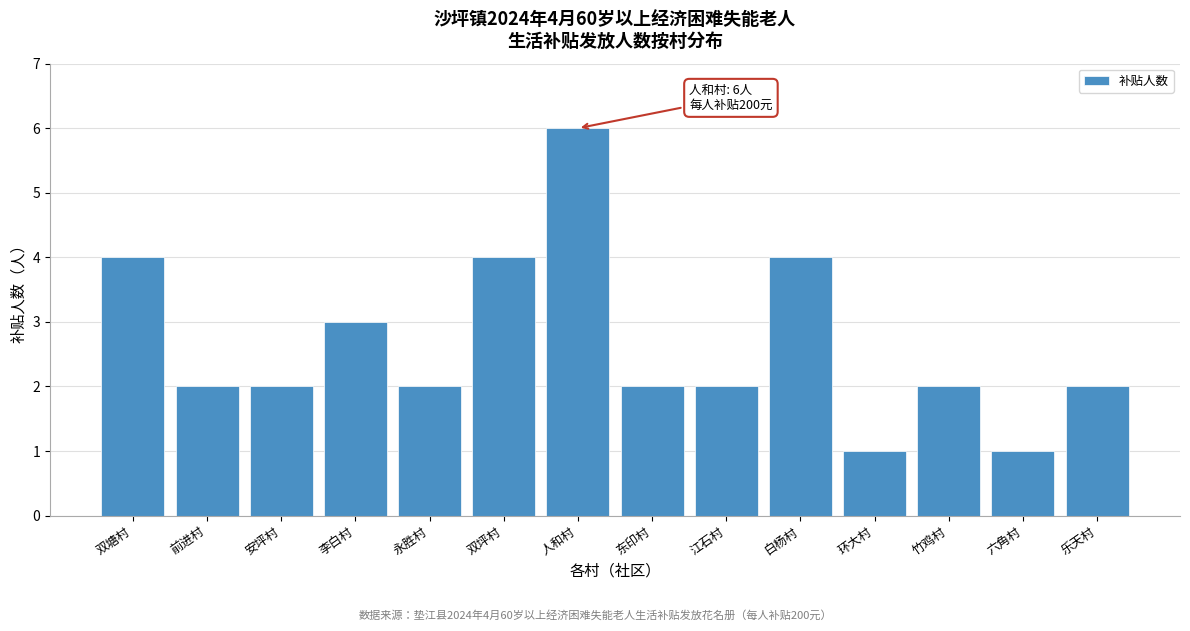

Reading left to right, transcribe all the data shown in this chart.

双塘村=4	前进村=2	安坪村=2	李白村=3	永胜村=2	双坪村=4	人和村=6	东印村=2	江石村=2	白杨村=4	环大村=1	竹鸡村=2	六角村=1	乐天村=2